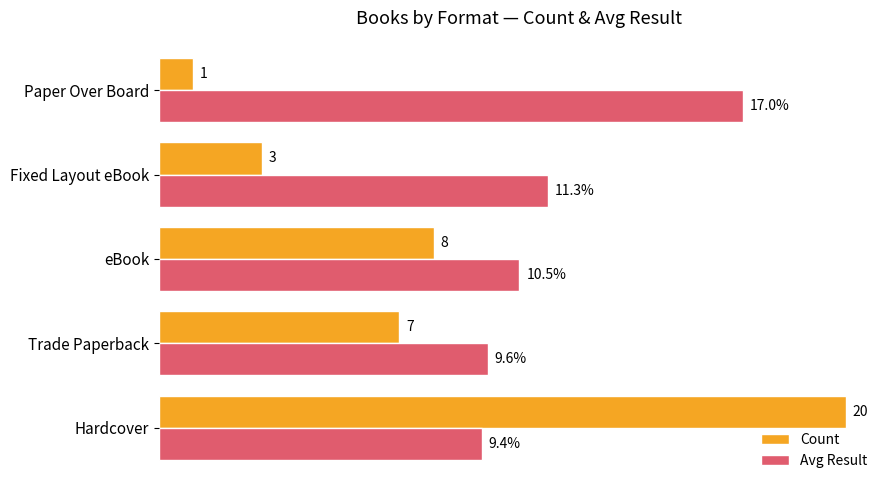

Which series has the largest total across all categories?

Avg Result